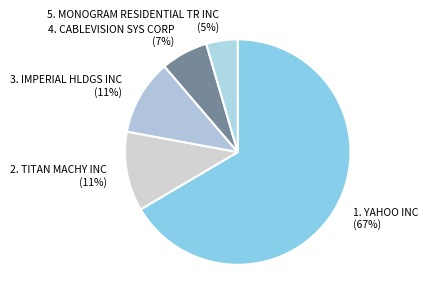

Is there a majority slice in this chart?

Yes